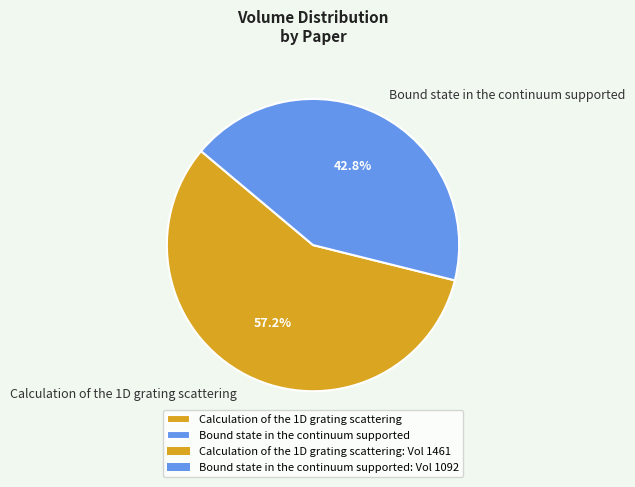

What portion of the pie excludes Bound state in the continuum supported?

57.2%